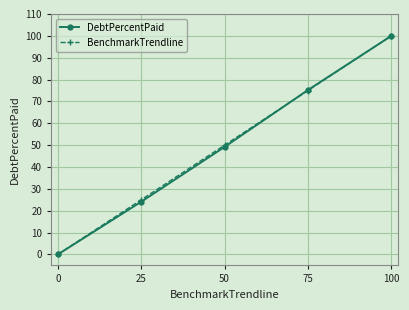

Which series changed the most between 50 and 100?

DebtPercentPaid